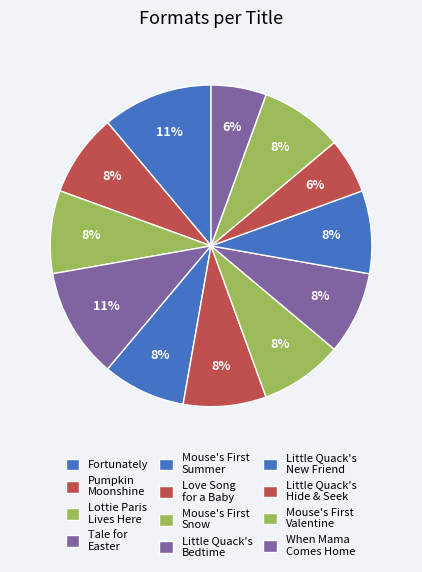

What percentage do Tale for Easter and Lottie Paris Lives Here together represent?

19.4%